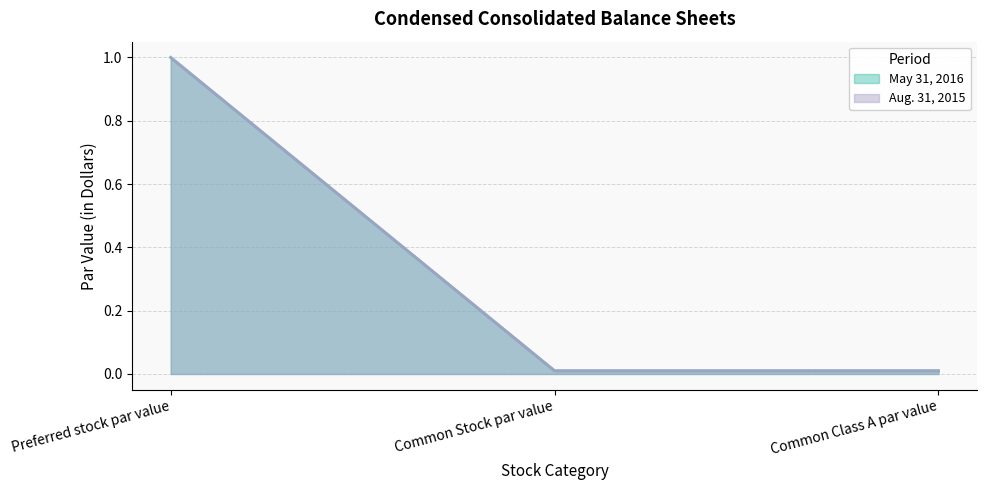

The Aug. 31, 2015 series shows 1.8 at Preferred stock par value. True or false?

False